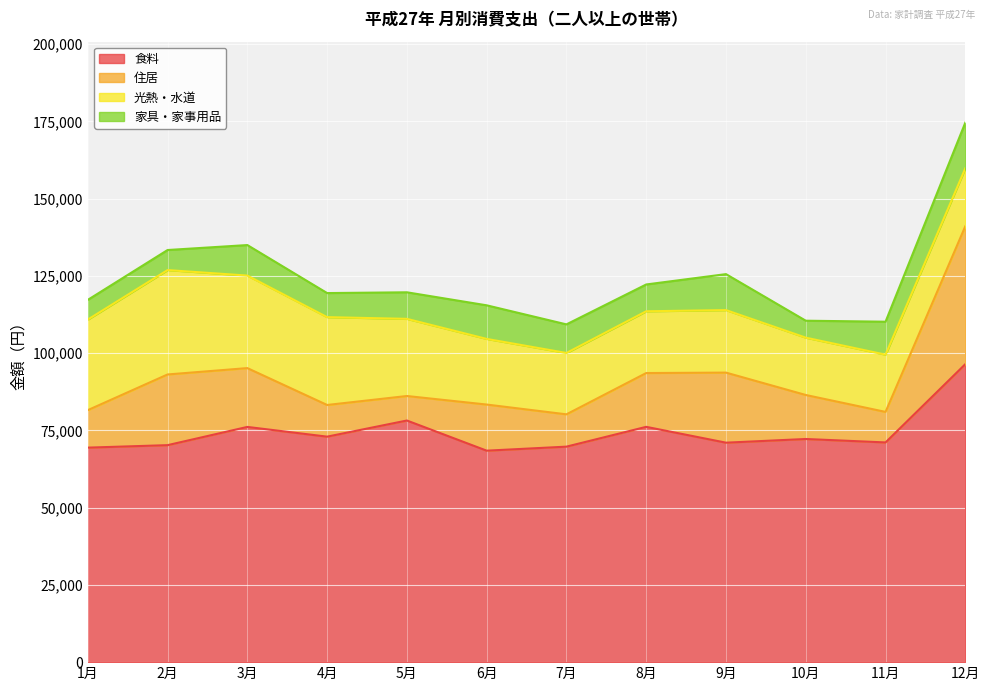

What is the smallest value displayed?

5484